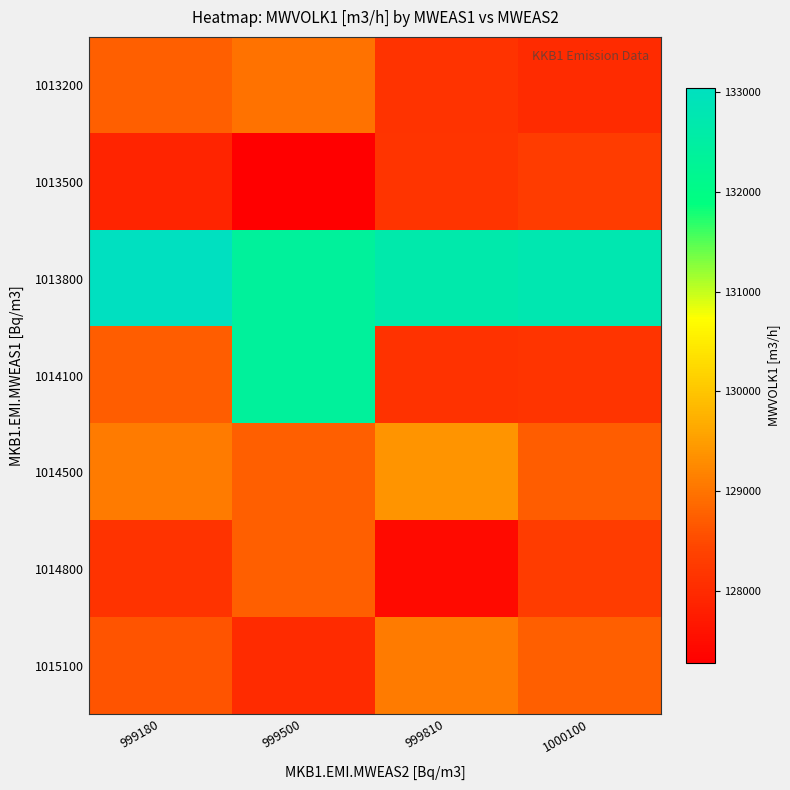

List the series in order of their peak value, lowest first.

1013500, 1014800, 1013200, 1015100, 1014500, 1014100, 1013800